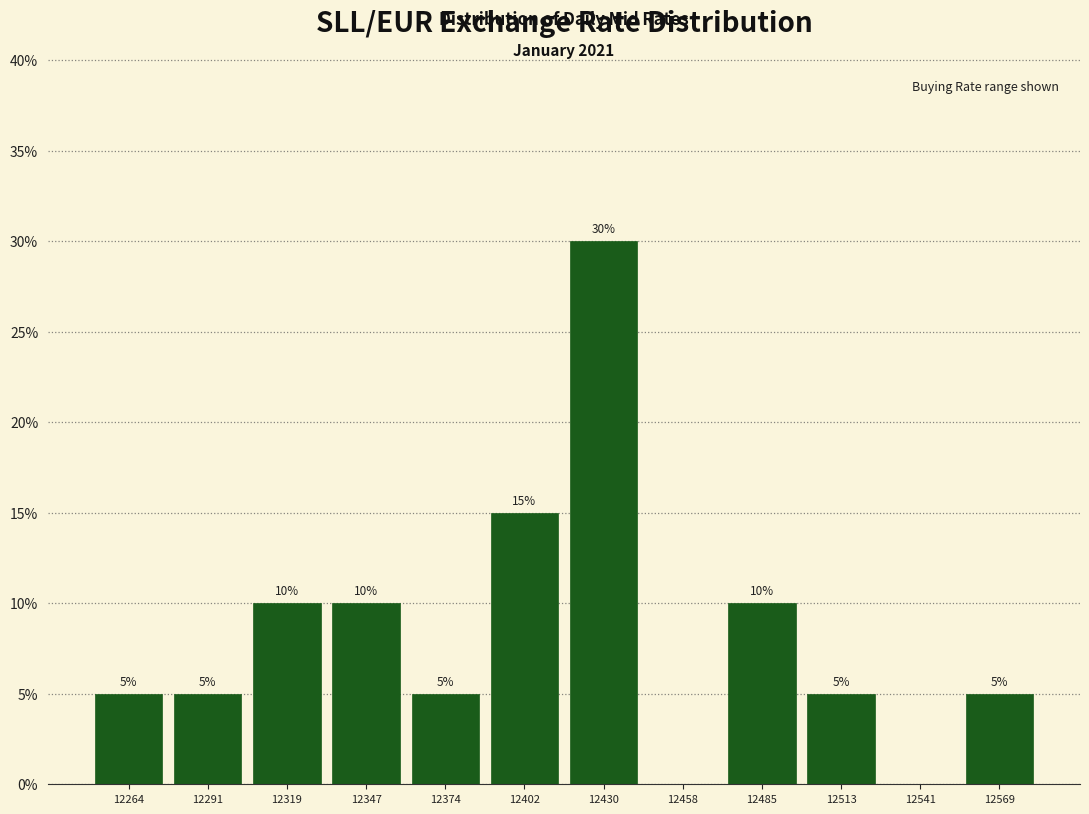

Over which range of the x-axis is the bar tallest?

12415 to 12445